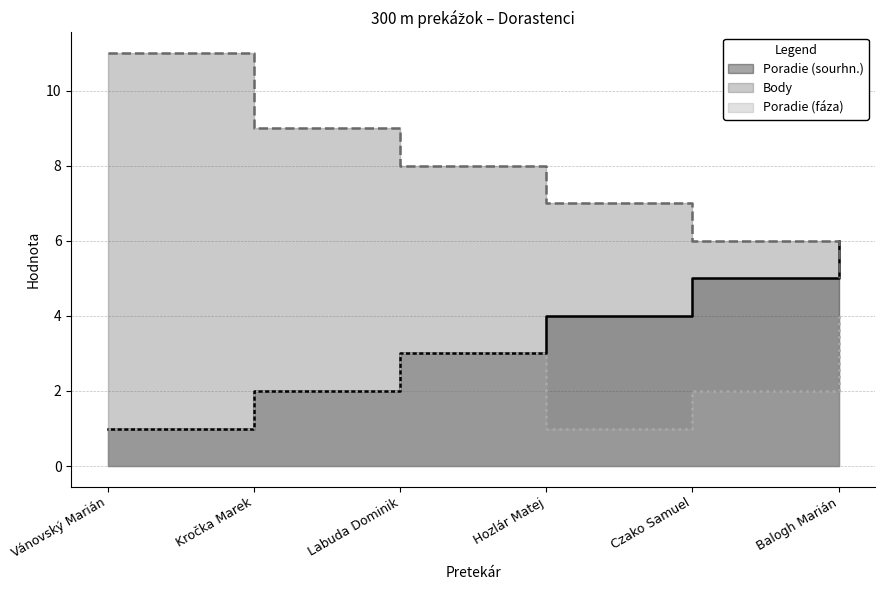

What is the label of the 5th point from the right?

Kročka Marek